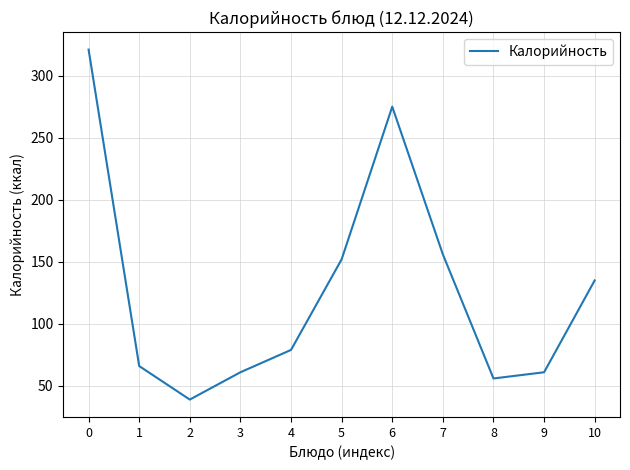

Reading left to right, extract all data points from this chart.

321	66	39	61	79	152	275	156	56	61	135